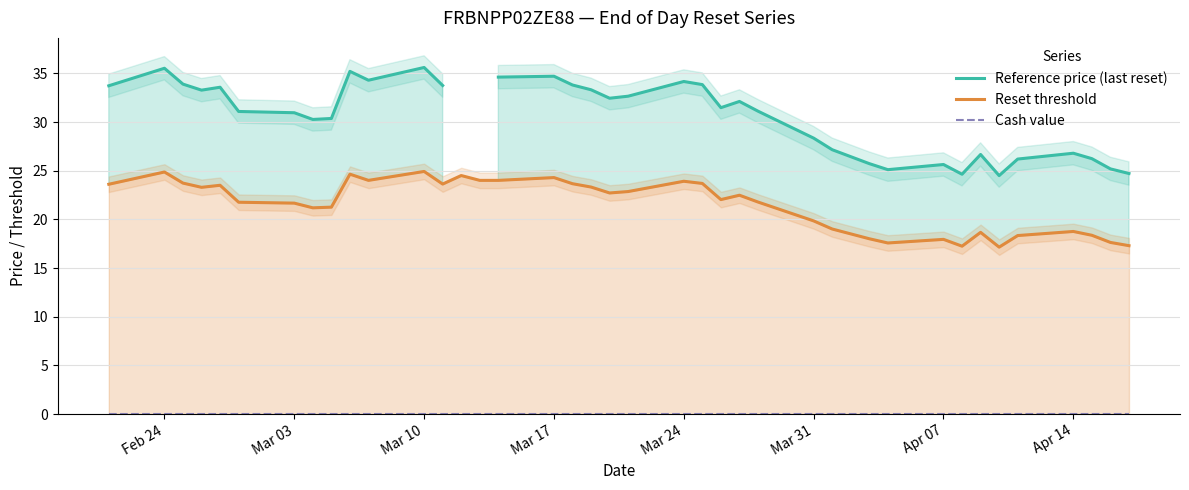

At which label does Cash value reach its peak?

Feb 24